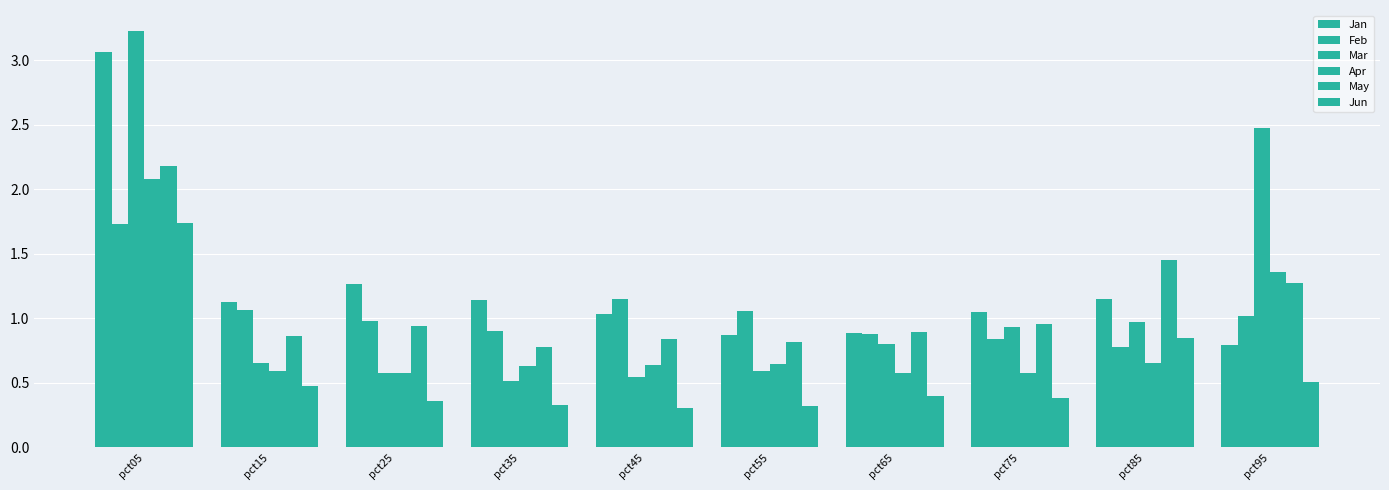

Which series has the largest range (max minus min)?

Mar